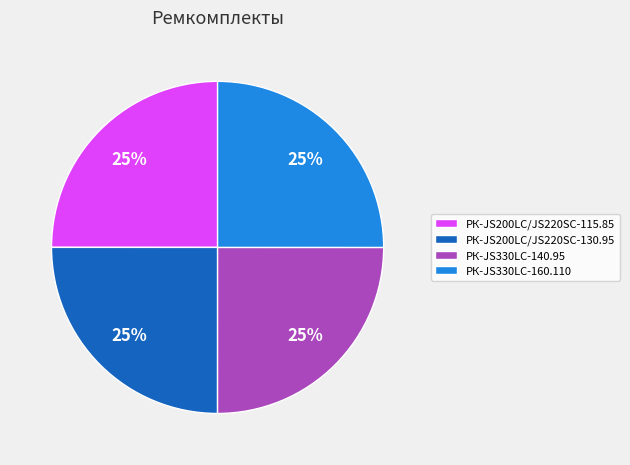

To the nearest percent, what is the average slice percentage?

25%